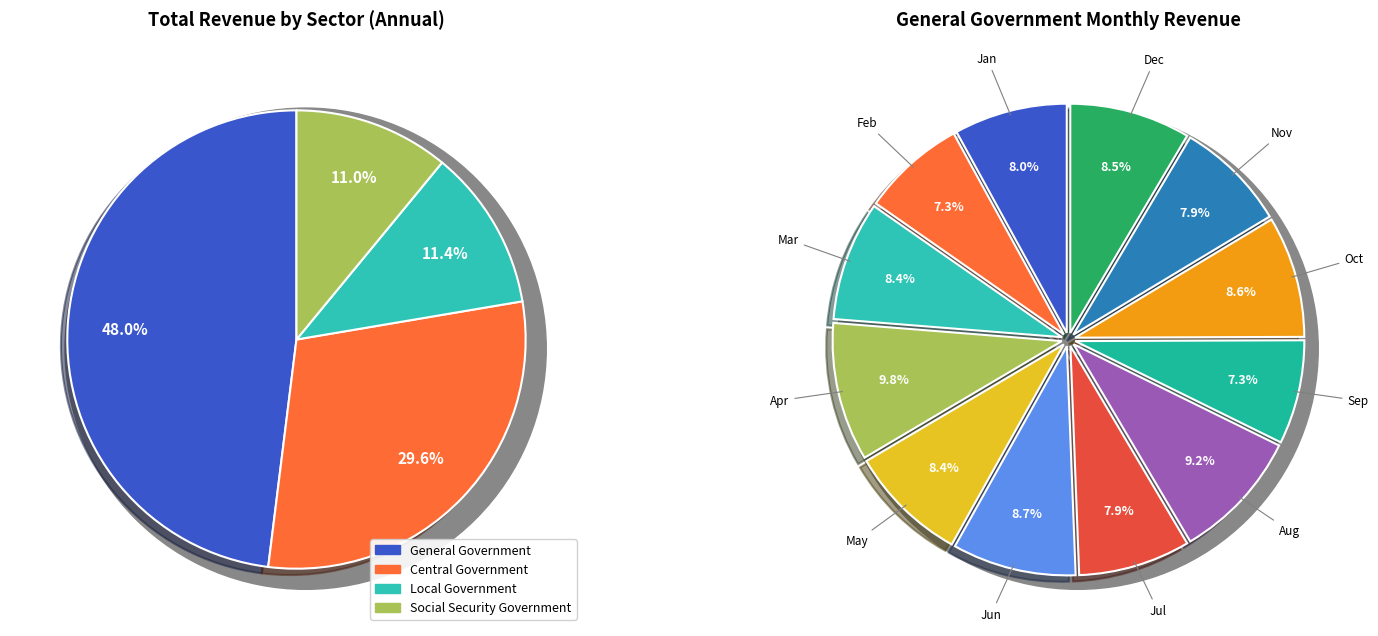

Is there a majority slice in this chart?

No